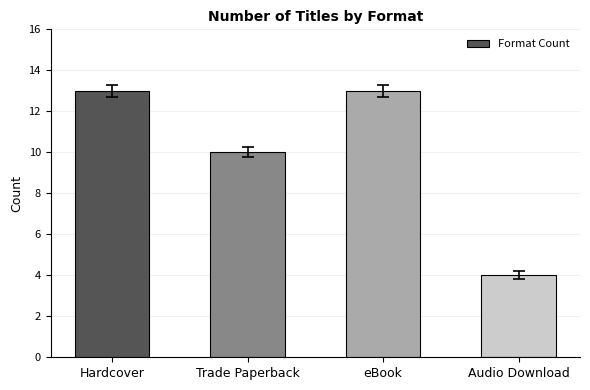

The chart shows a value of 10 at Trade Paperback. True or false?

True